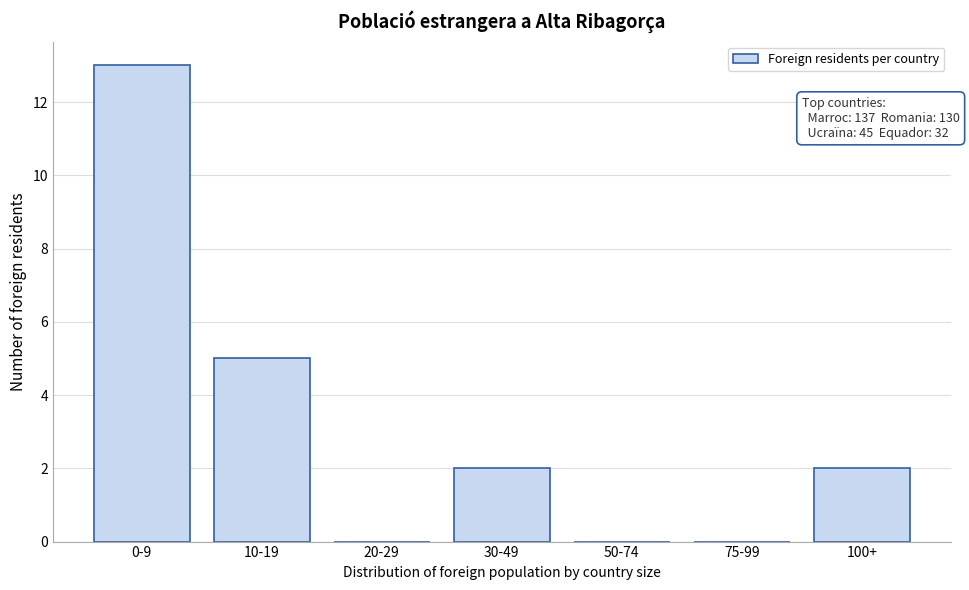

Reading right to left, what are all the values shown in this chart?

100+=2	75-99=0	50-74=0	30-49=2	20-29=0	10-19=5	0-9=13